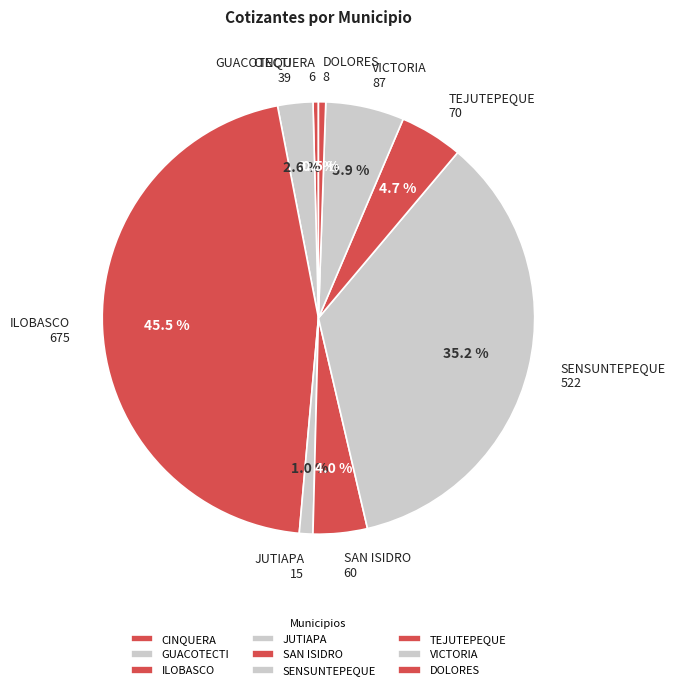

Count the number of slices in the pie.

9